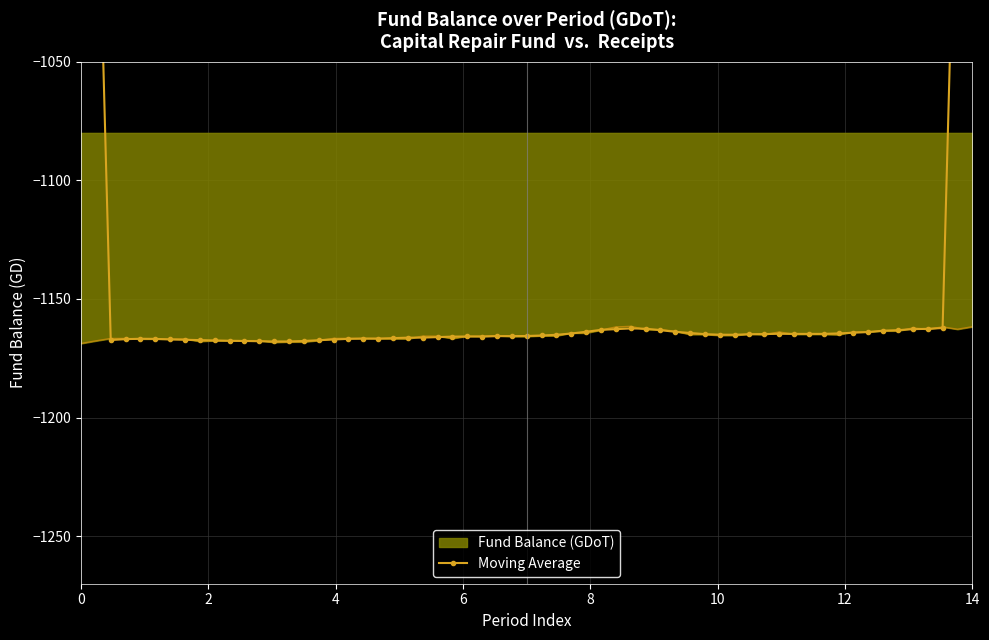

Does the chart have visible grid lines?

Yes